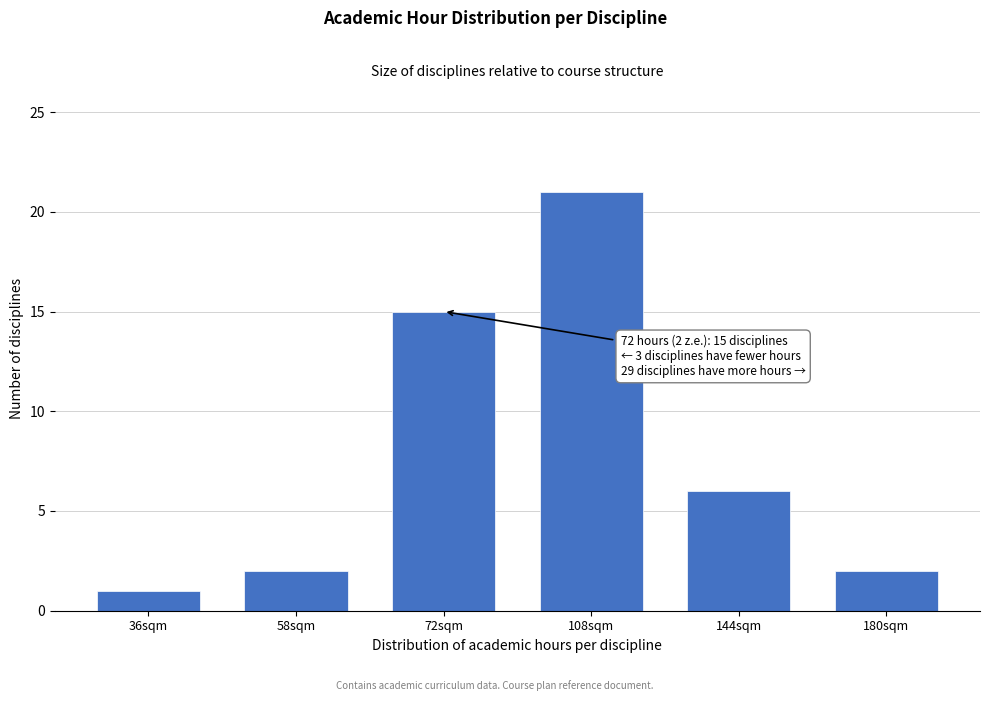

Reading left to right, what are all the values shown in this chart?

36sqm=1	58sqm=2	72sqm=15	108sqm=21	144sqm=6	180sqm=2